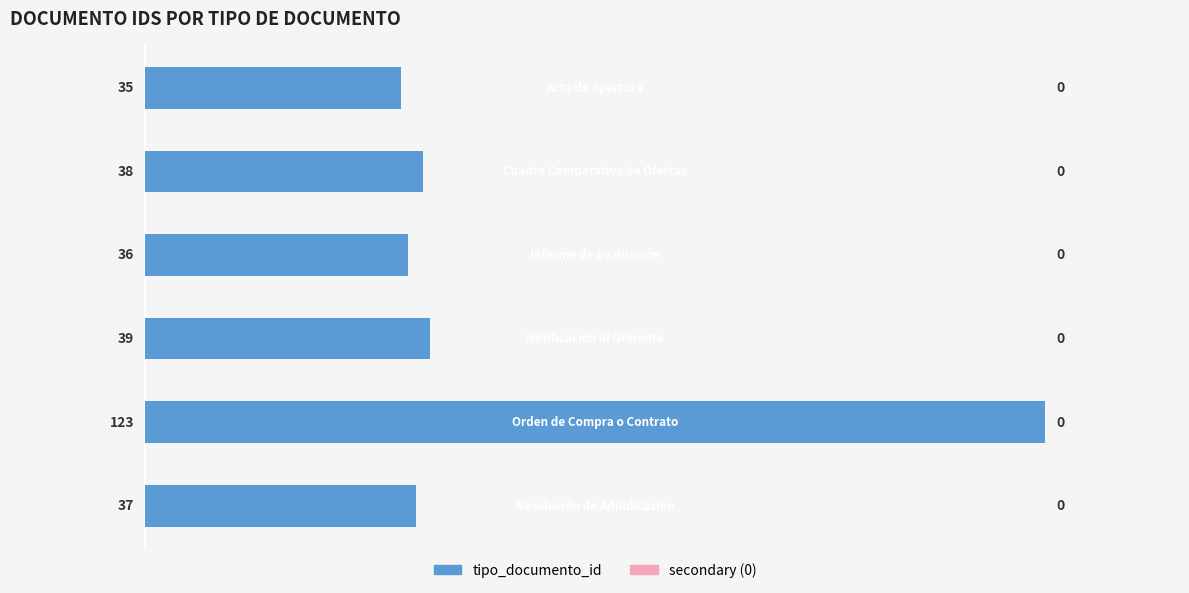

What is the difference between the second highest and second lowest values?

3